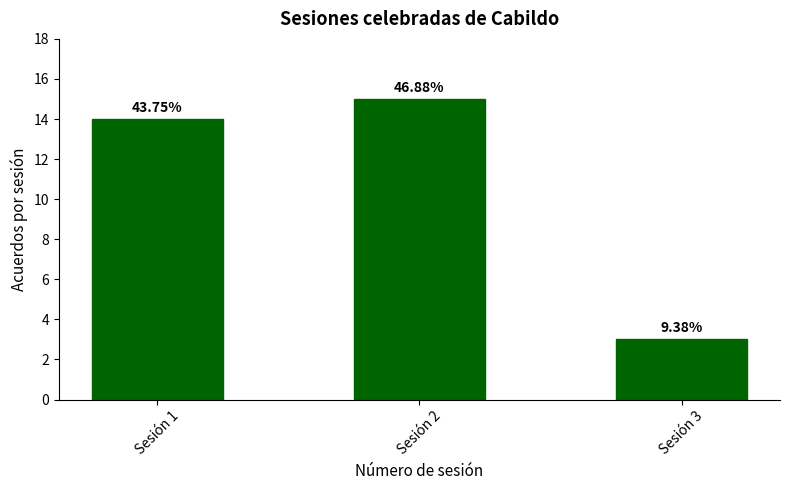

Are the bars horizontal?

No